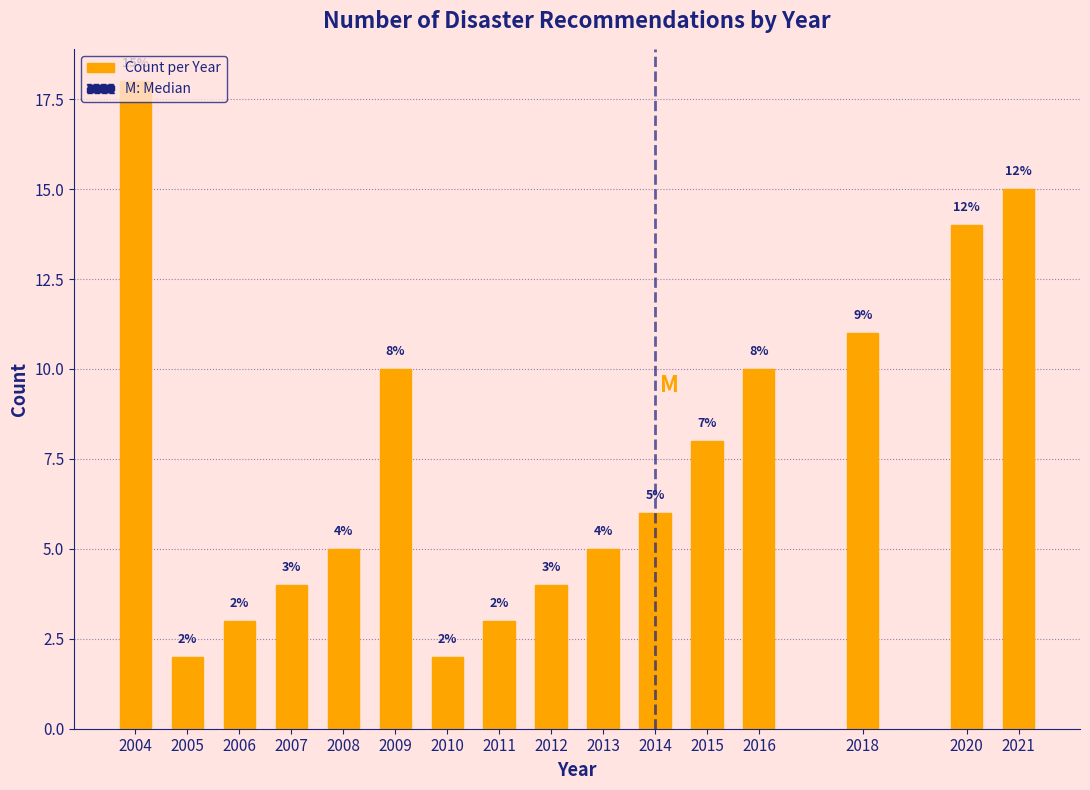

What is the approximate value at 2009, to the nearest 5?

10